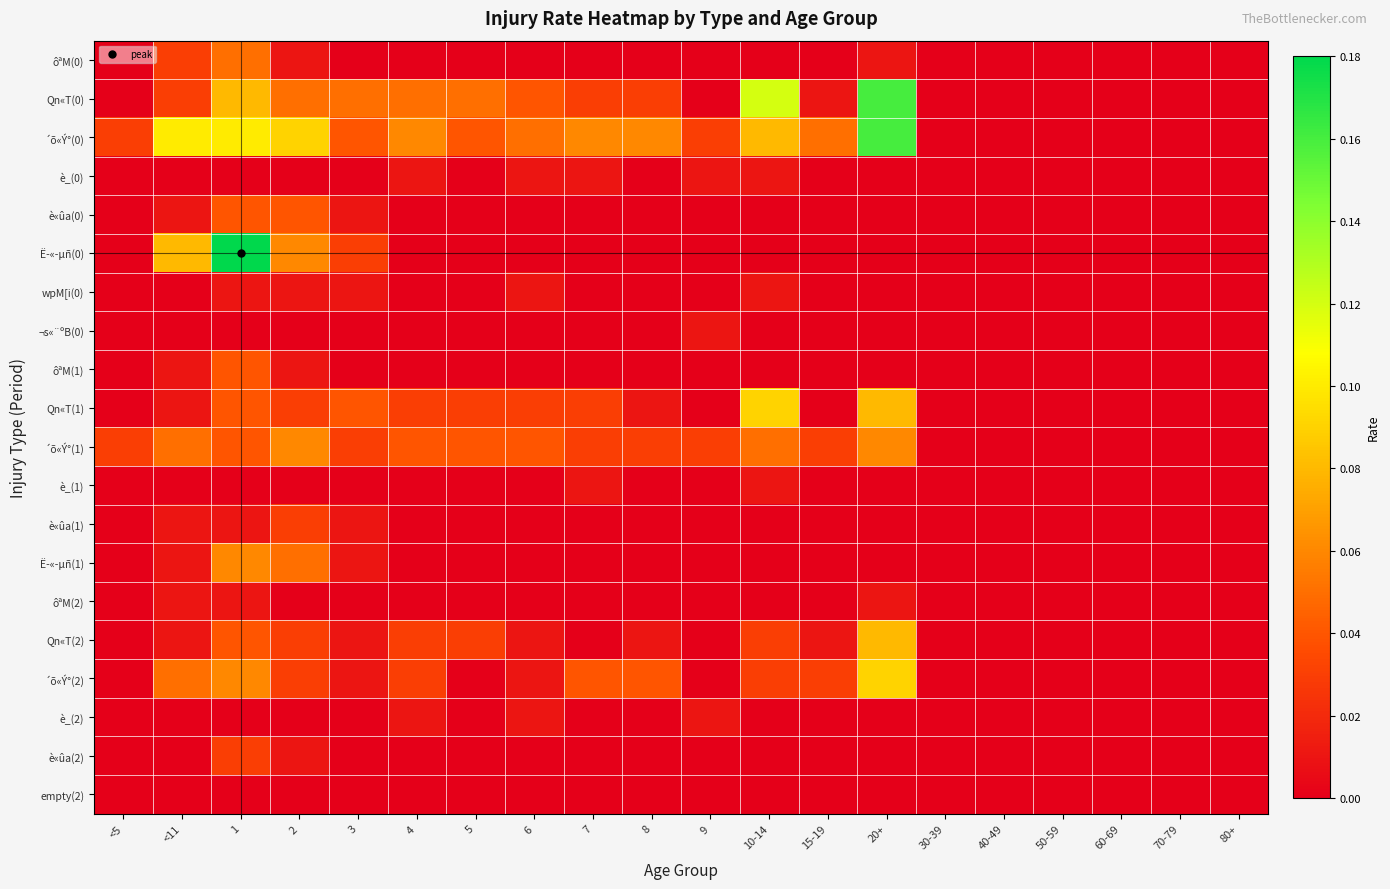

At 70-79, list the series in order from smallest to largest.

ôªM(0), Qn«T(0), ´õ«Ý°(0), è_(0), è«ûa(0), Ë­«­µñ(0), wpM[i(0), ¬s«¨ºB(0), ôªM(1), Qn«T(1), ´õ«Ý°(1), è_(1), è«ûa(1), Ë­«­µñ(1), ôªM(2), Qn«T(2), ´õ«Ý°(2), è_(2), è«ûa(2), empty(2)